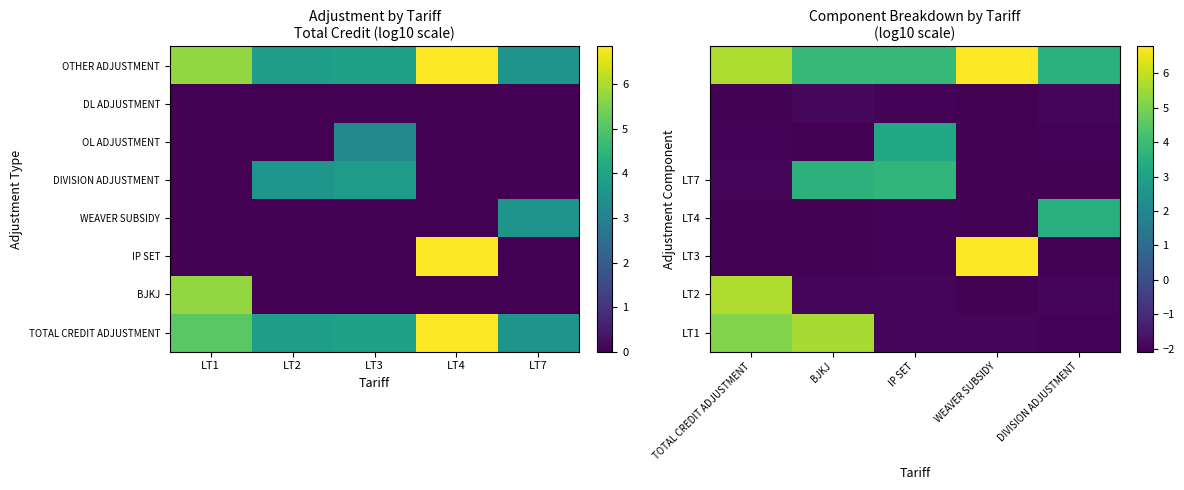

At how many categories does at least one series exceed -1?

5